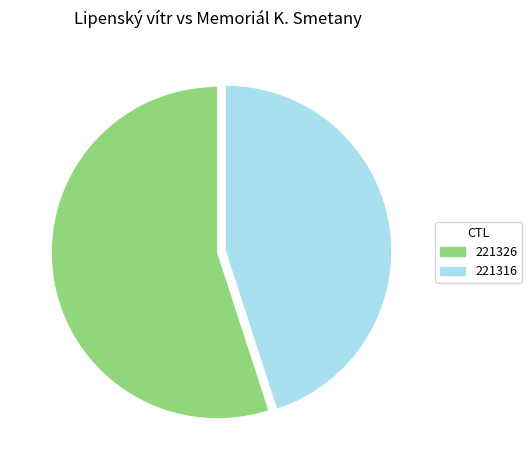

What is the ratio of the value at 221326 to the value at 221316?

1.2